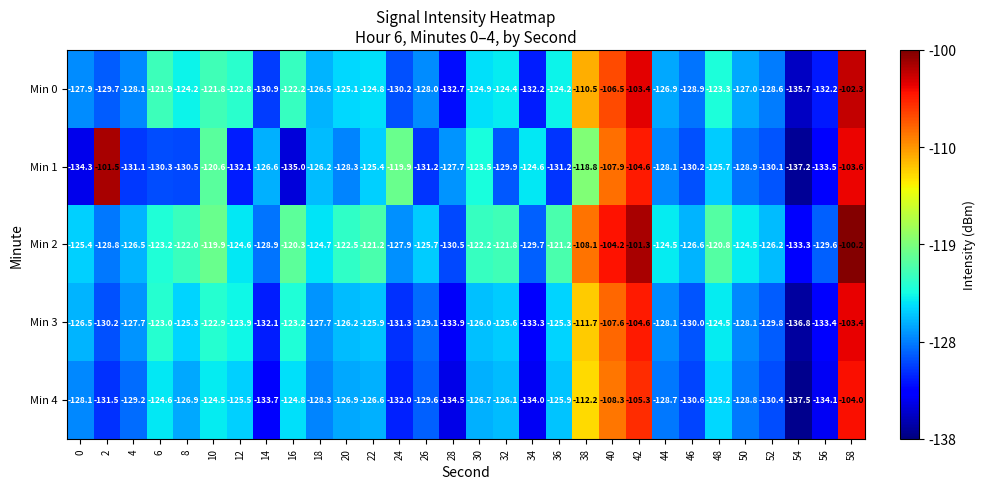

What is the difference between the maximum and minimum values in the Min 0 series?

33.4